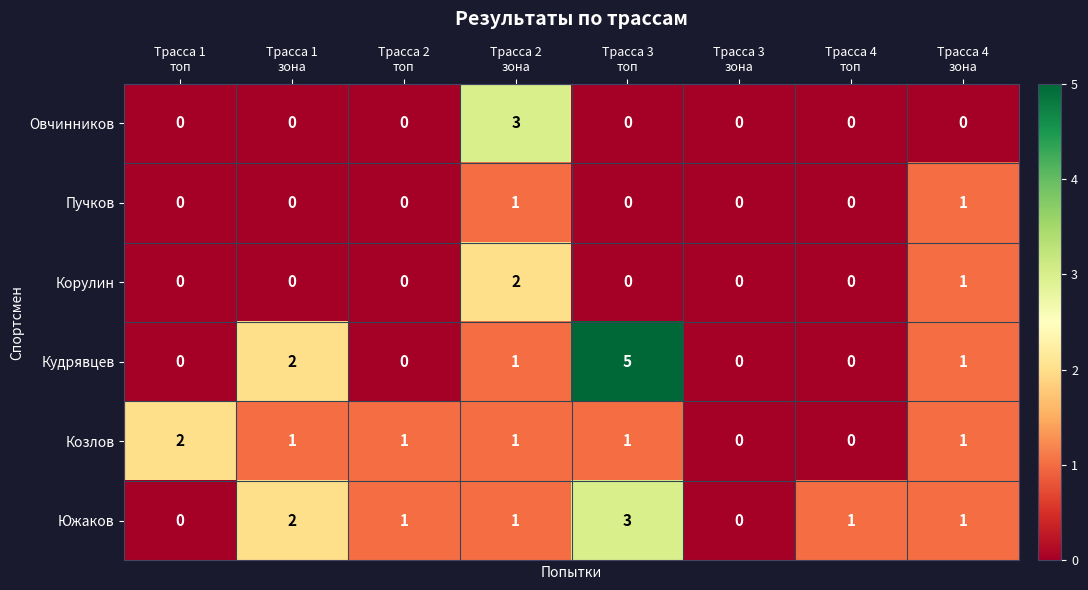

How many Южаков values are between 1 and 2?

5